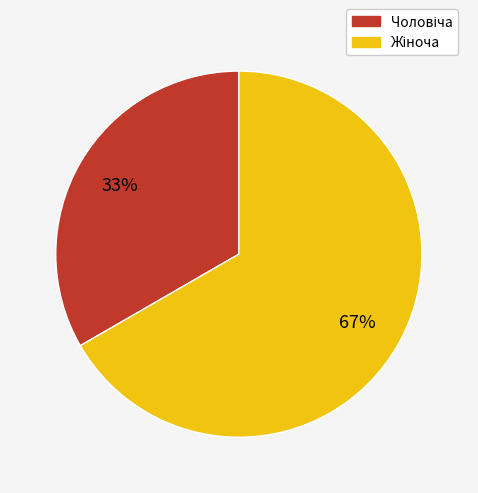

Is there any slice that represents more than half of the pie?

Yes